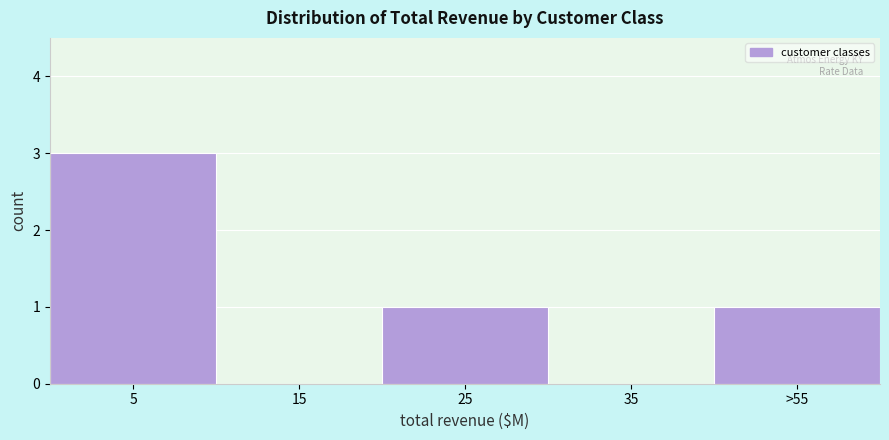

Reading left to right, transcribe all the data shown in this chart.

5=3	15=0	25=1	35=0	>55=1